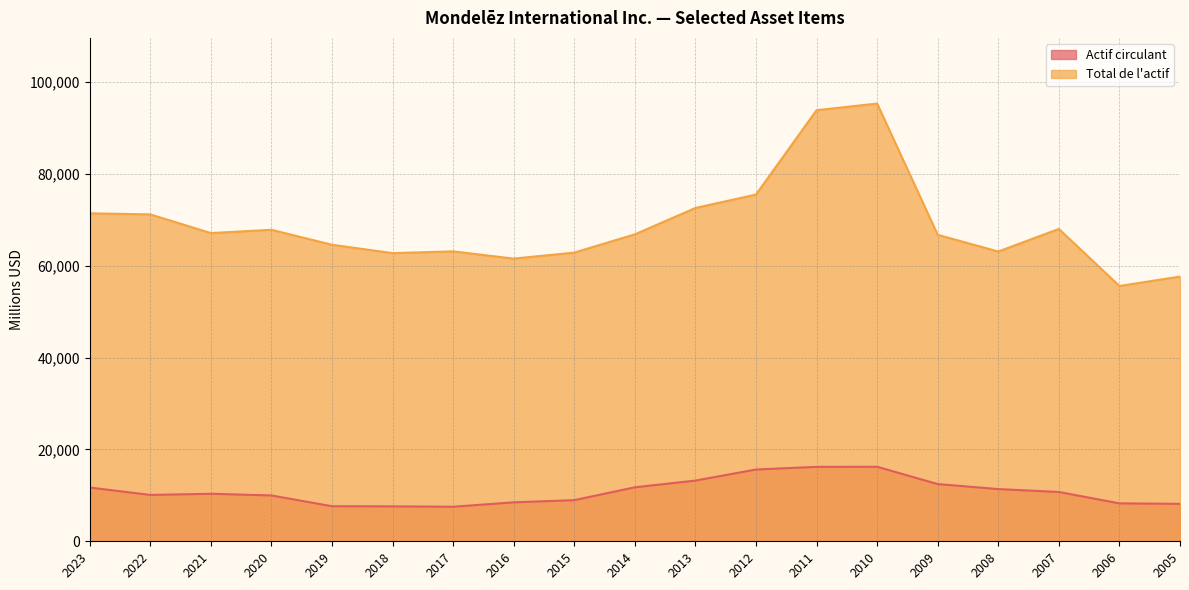

Which category has the highest value in the Total de l'actif series?

2010